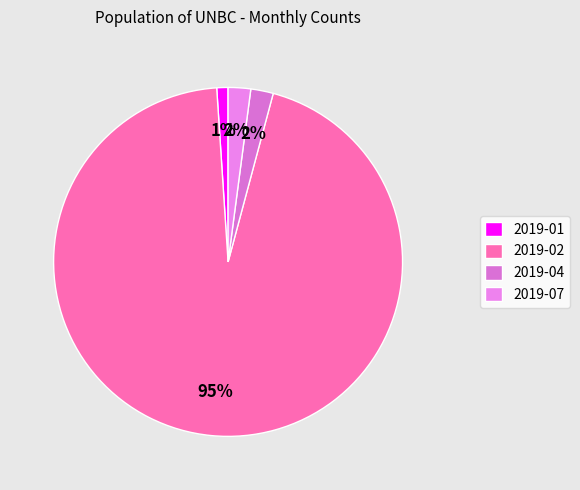

What is the largest slice in the pie chart?

2019-02